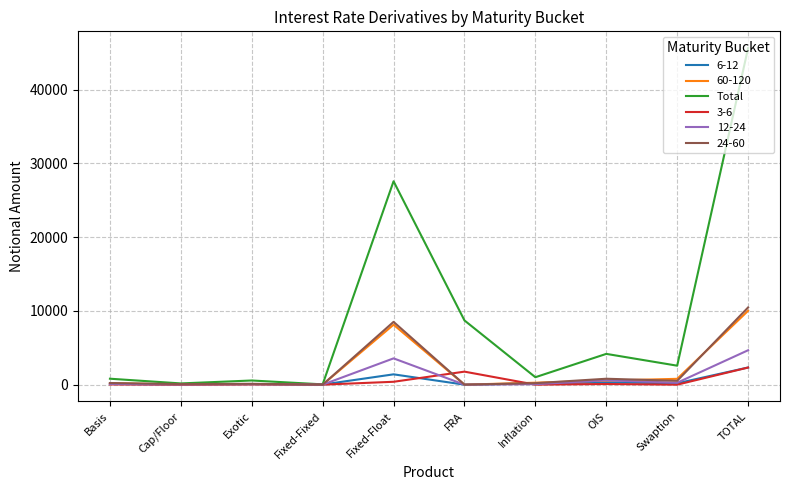

At which category does the chart reach its peak across all series?

TOTAL